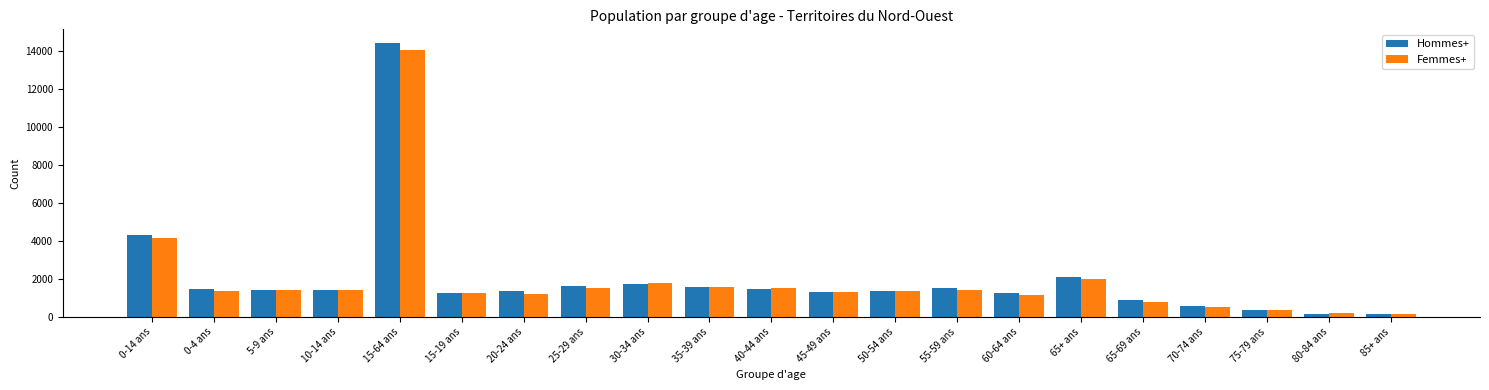

What value does the Hommes+ series have at 80-84 ans?

145